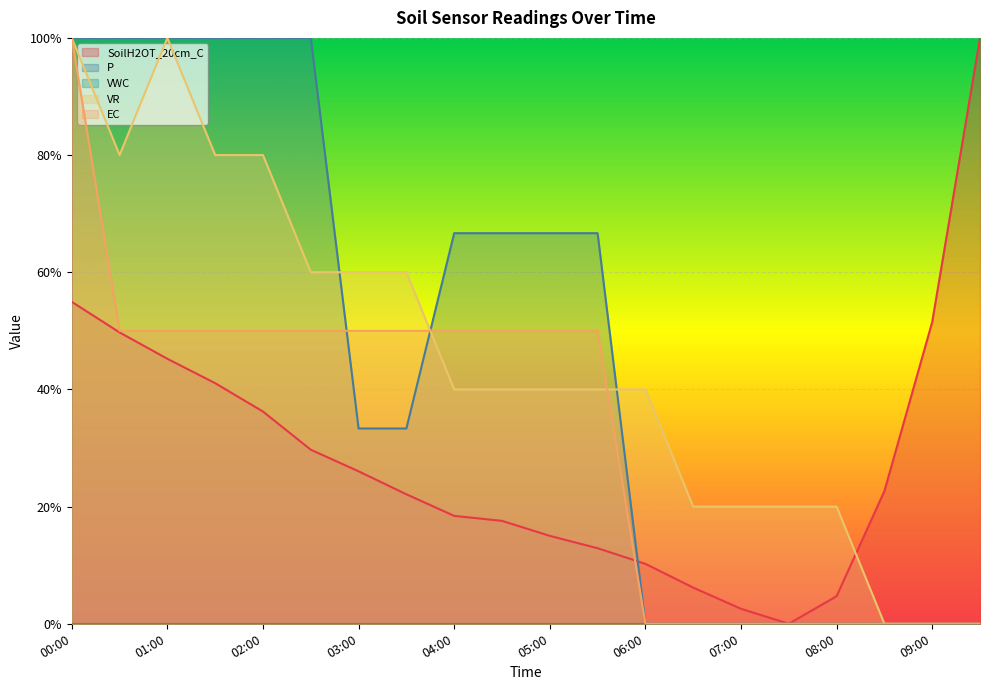

Reading left to right, extract all data points from this chart.

SoilH2OT_20cm_C: 00:00=0.5	00:30=0.5	01:00=0.5	01:30=0.4	02:00=0.4	02:30=0.3	03:00=0.3	03:30=0.2	04:00=0.2	04:30=0.2	05:00=0.2	05:30=0.1	06:00=0.1	06:30=0.1	07:00=0.0	07:30=0.0	08:00=0.0	08:30=0.2	09:00=0.5	09:30=1.0
P: 00:00=1.0	00:30=1.0	01:00=1.0	01:30=1.0	02:00=1.0	02:30=1.0	03:00=0.3	03:30=0.3	04:00=0.7	04:30=0.7	05:00=0.7	05:30=0.7	06:00=0.0	06:30=0.0	07:00=0.0	07:30=0.0	08:00=0.0	08:30=0.0	09:00=0.0	09:30=0.0
VR: 00:00=1.0	00:30=0.8	01:00=1.0	01:30=0.8	02:00=0.8	02:30=0.6	03:00=0.6	03:30=0.6	04:00=0.4	04:30=0.4	05:00=0.4	05:30=0.4	06:00=0.4	06:30=0.2	07:00=0.2	07:30=0.2	08:00=0.2	08:30=0.0	09:00=0.0	09:30=0.0
EC: 00:00=1.0	00:30=0.5	01:00=0.5	01:30=0.5	02:00=0.5	02:30=0.5	03:00=0.5	03:30=0.5	04:00=0.5	04:30=0.5	05:00=0.5	05:30=0.5	06:00=0.0	06:30=0.0	07:00=0.0	07:30=0.0	08:00=0.0	08:30=0.0	09:00=0.0	09:30=0.0